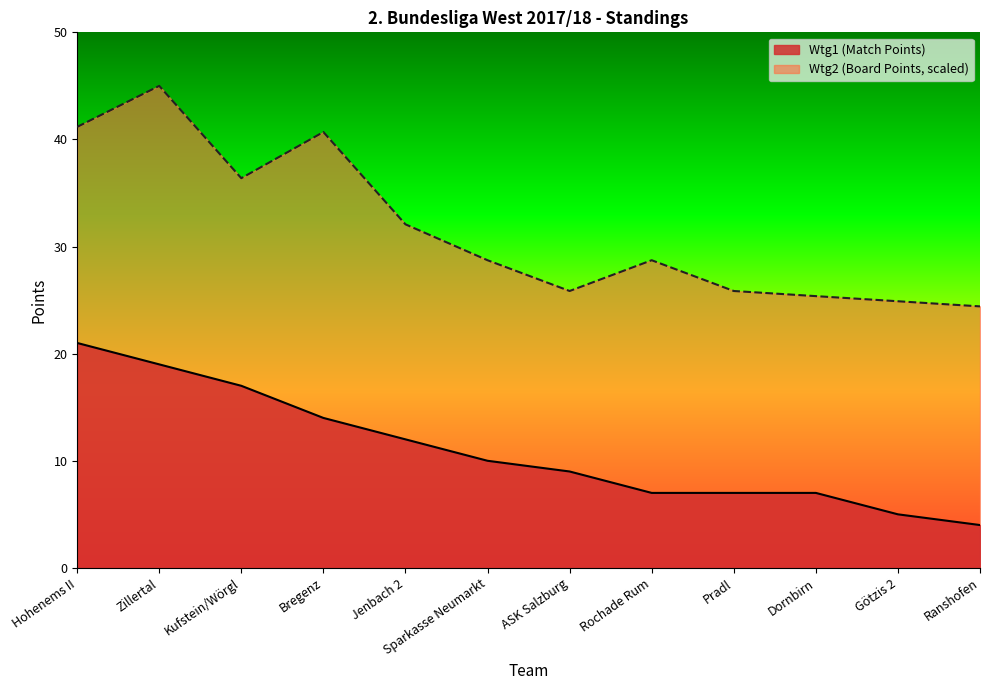

How many data points does each series have?

12